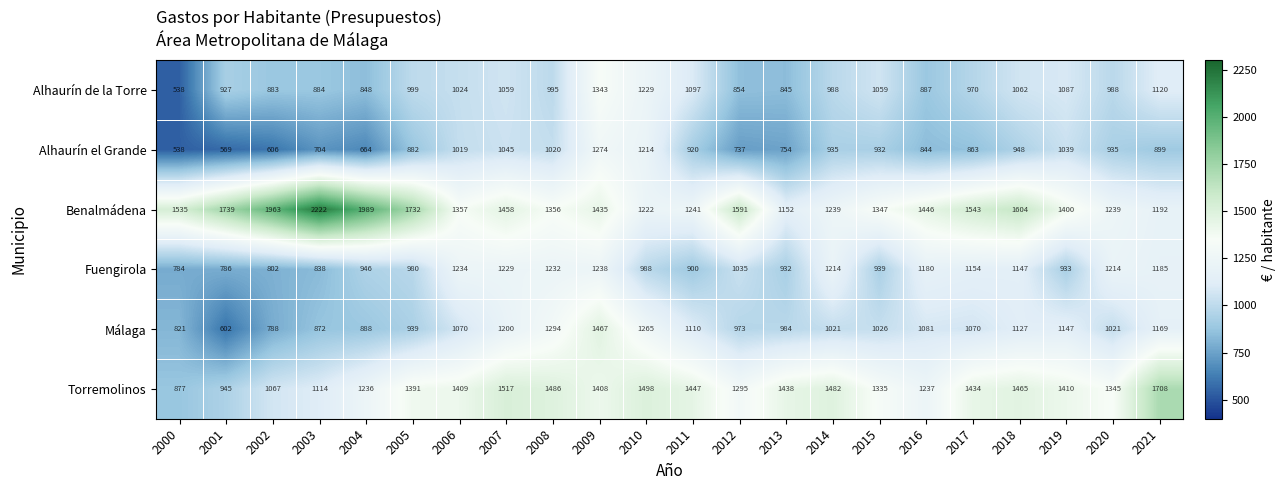

At 2001, list the series in order from largest to smallest.

Benalmádena, Torremolinos, Alhaurín de la Torre, Fuengirola, Málaga, Alhaurín el Grande